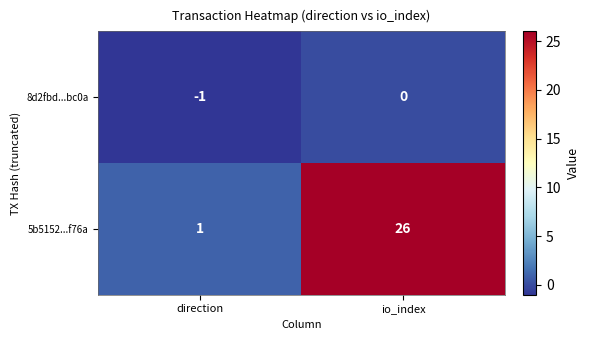

Count the number of categories in the chart.

2